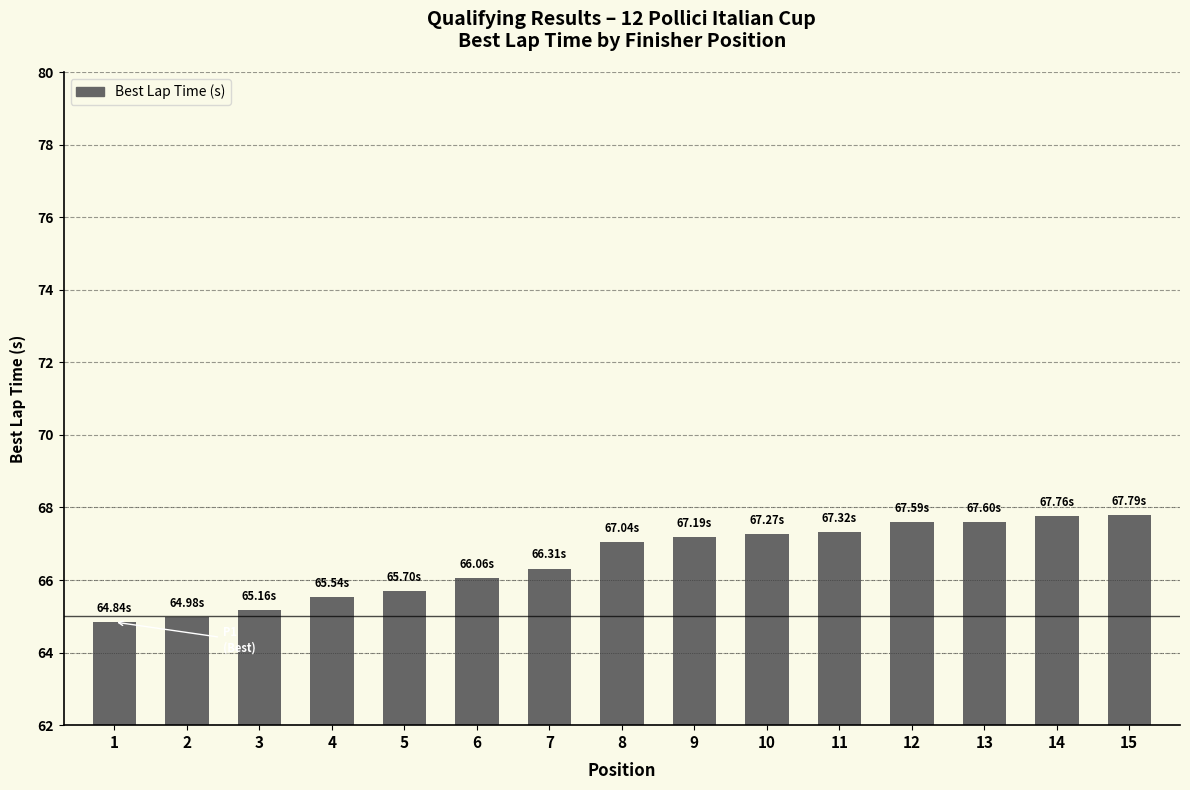

What is the ratio of the value at 13 to the value at 1?

1.0